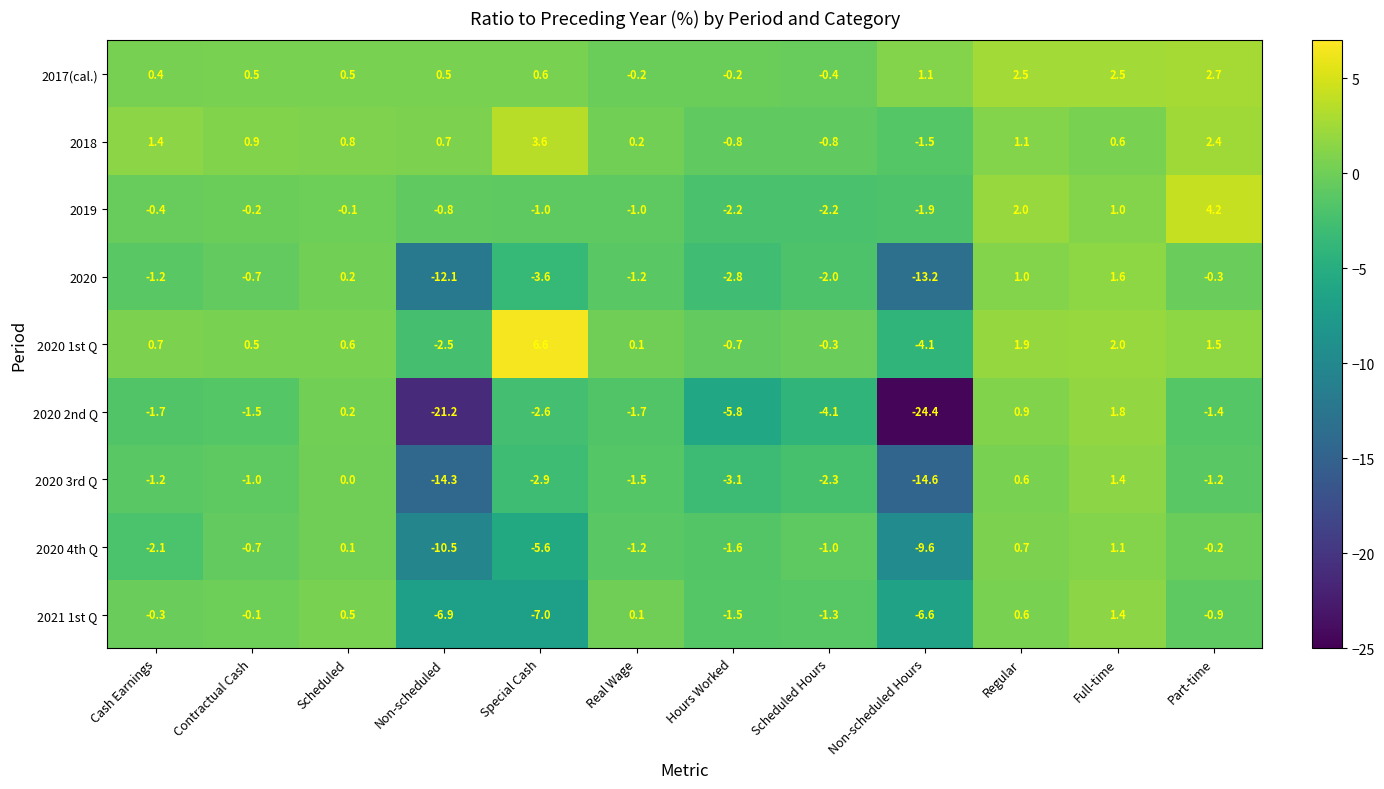

Between Real Wage and Non-scheduled Hours, which series saw the biggest shift?

2020 2nd Q